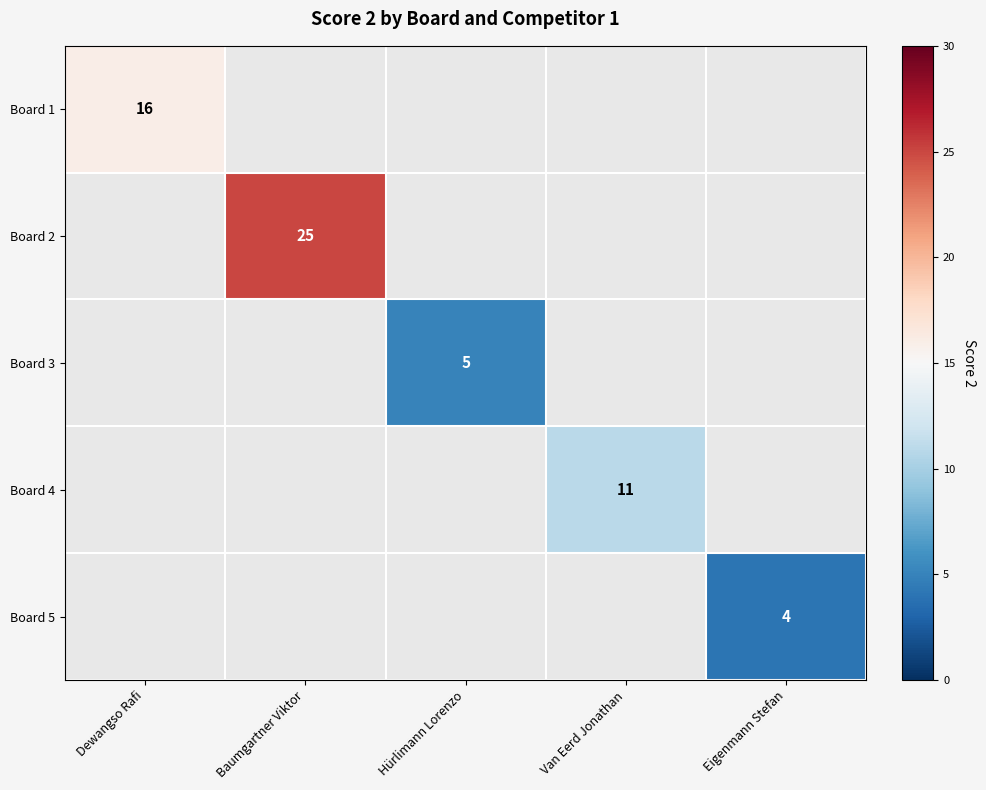

The value of Board 5 at Eigenmann Stefan is 2. True or false?

False